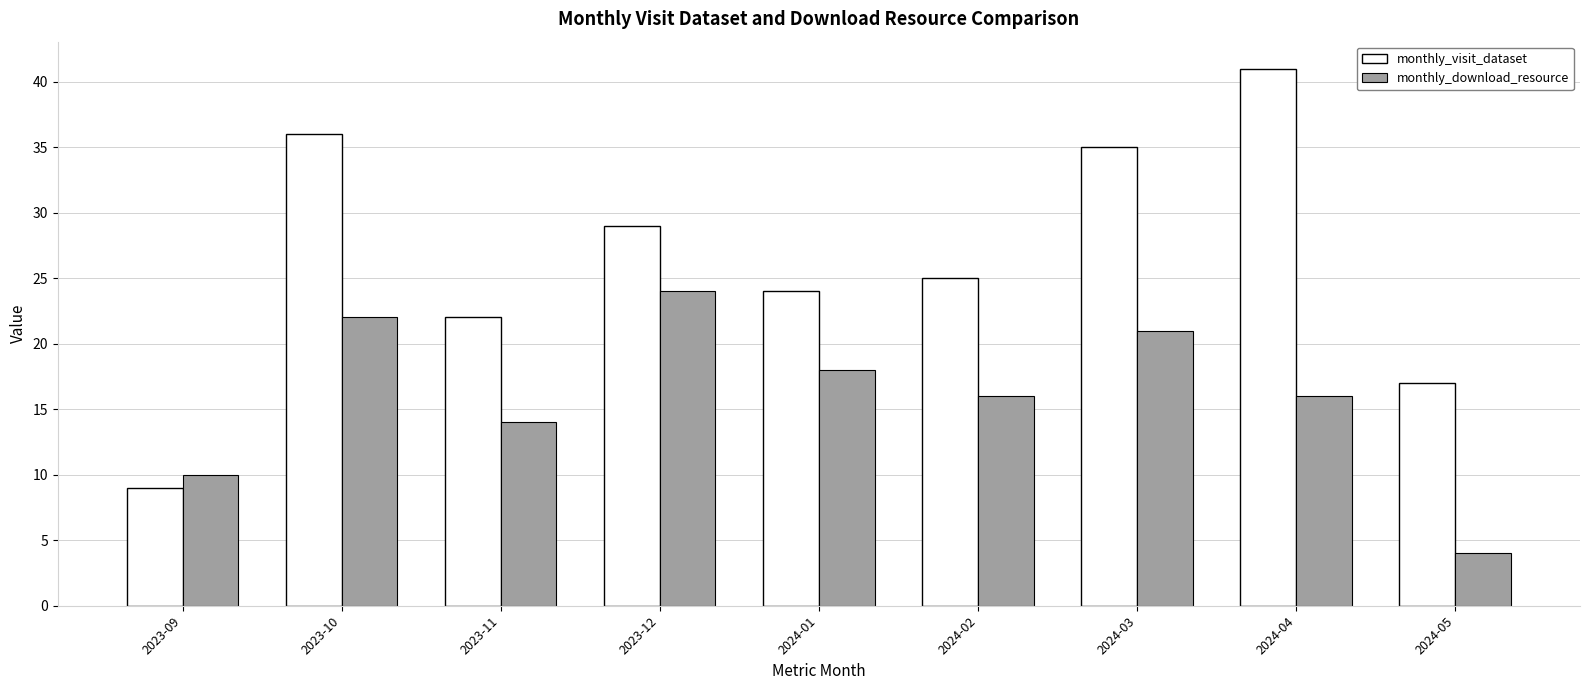

Does the chart contain stacked bars?

No